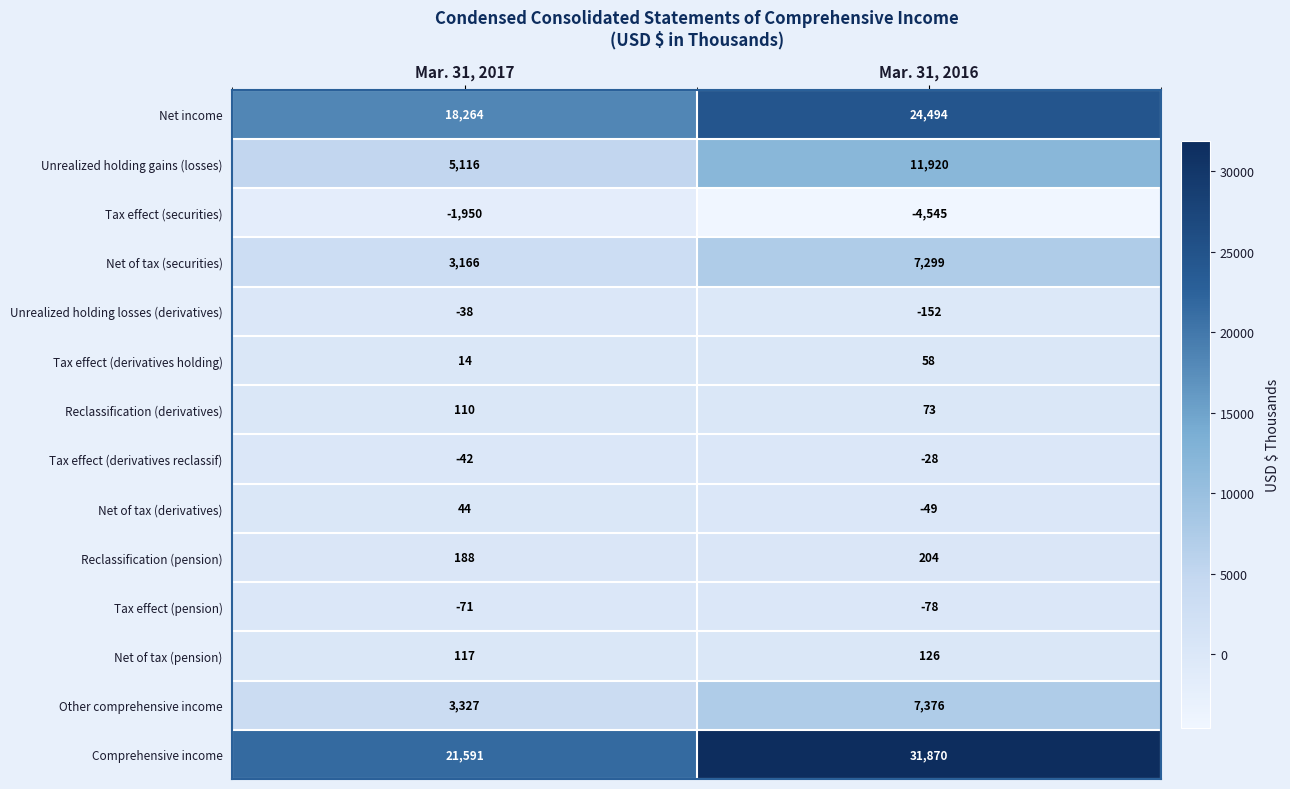

What is the sum of the Comprehensive income values at Mar. 31, 2016 and Mar. 31, 2017?

53461